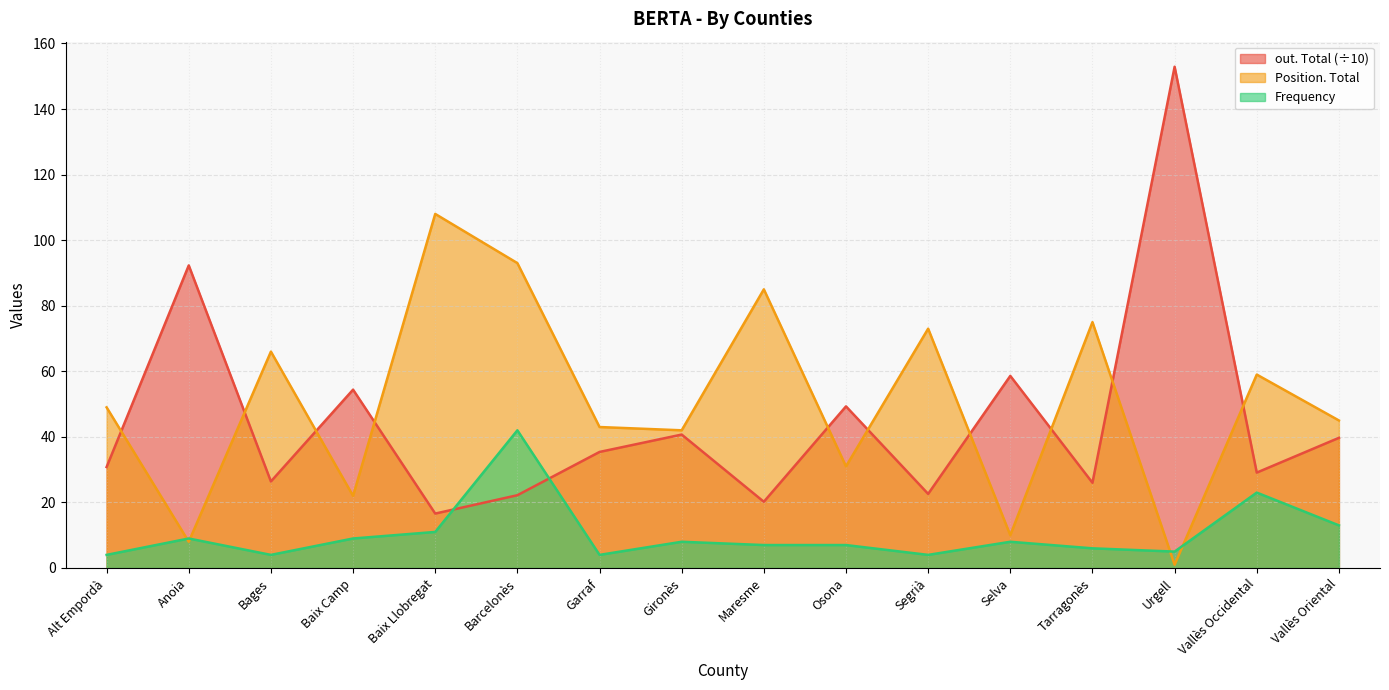

Where do out. Total and Frequency first cross each other?

Baix Llobregat and Barcelonès